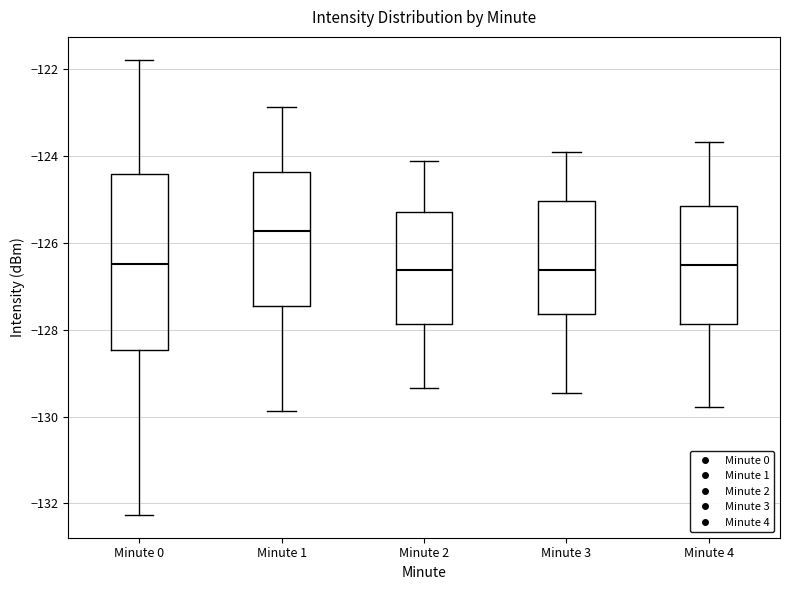

Where is the lower edge of the box for Minute 1 on the y-axis? The values are not printed on the chart, so give them approximately, as read against the axis.

-127.4